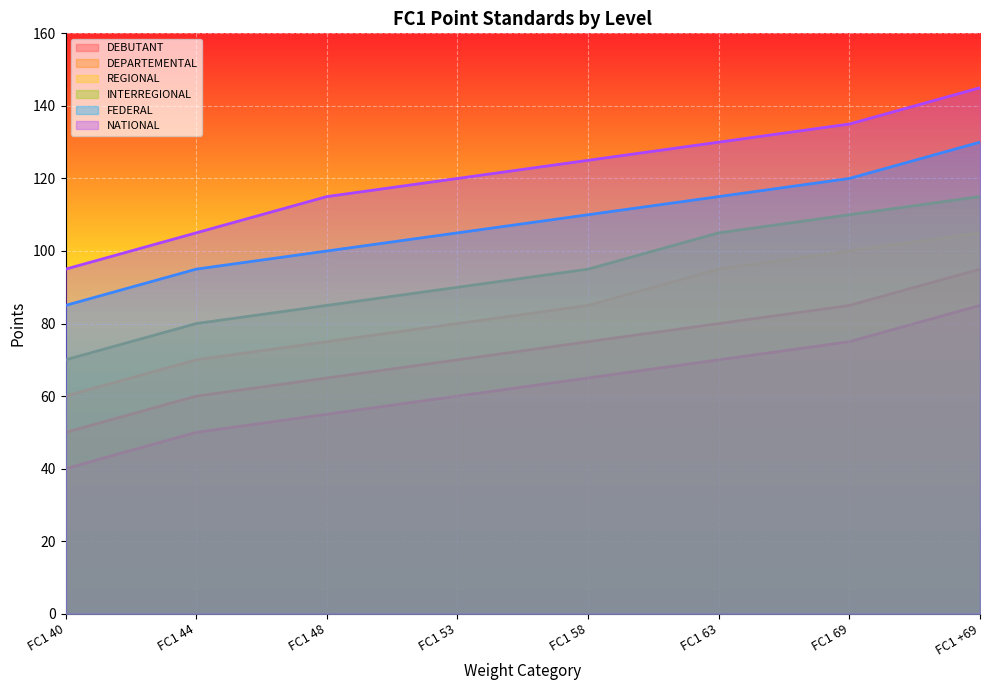

Reading left to right, extract all data points from this chart.

DEBUTANT: FC1 40=40	FC1 44=50	FC1 48=55	FC1 53=60	FC1 58=65	FC1 63=70	FC1 69=75	FC1 +69=85
DEPARTEMENTAL: FC1 40=50	FC1 44=60	FC1 48=65	FC1 53=70	FC1 58=75	FC1 63=80	FC1 69=85	FC1 +69=95
REGIONAL: FC1 40=60	FC1 44=70	FC1 48=75	FC1 53=80	FC1 58=85	FC1 63=95	FC1 69=100	FC1 +69=105
INTERREGIONAL: FC1 40=70	FC1 44=80	FC1 48=85	FC1 53=90	FC1 58=95	FC1 63=105	FC1 69=110	FC1 +69=115
FEDERAL: FC1 40=85	FC1 44=95	FC1 48=100	FC1 53=105	FC1 58=110	FC1 63=115	FC1 69=120	FC1 +69=130
NATIONAL: FC1 40=95	FC1 44=105	FC1 48=115	FC1 53=120	FC1 58=125	FC1 63=130	FC1 69=135	FC1 +69=145